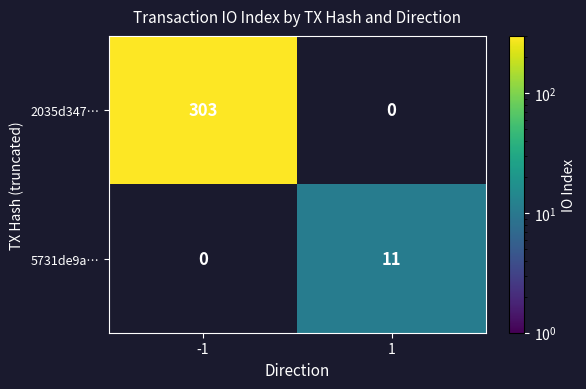

The value of 5731de9a… at 1 is 17. True or false?

False